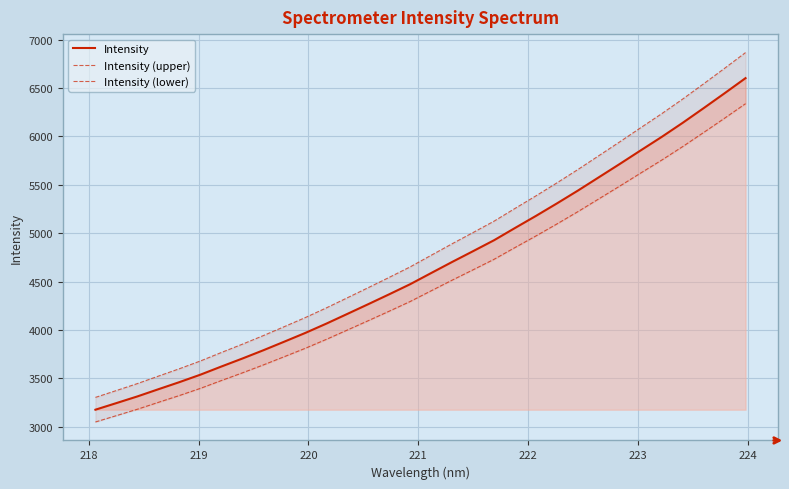

At 220, list the series in order from smallest to largest.

Intensity (lower), Intensity, Intensity (upper)